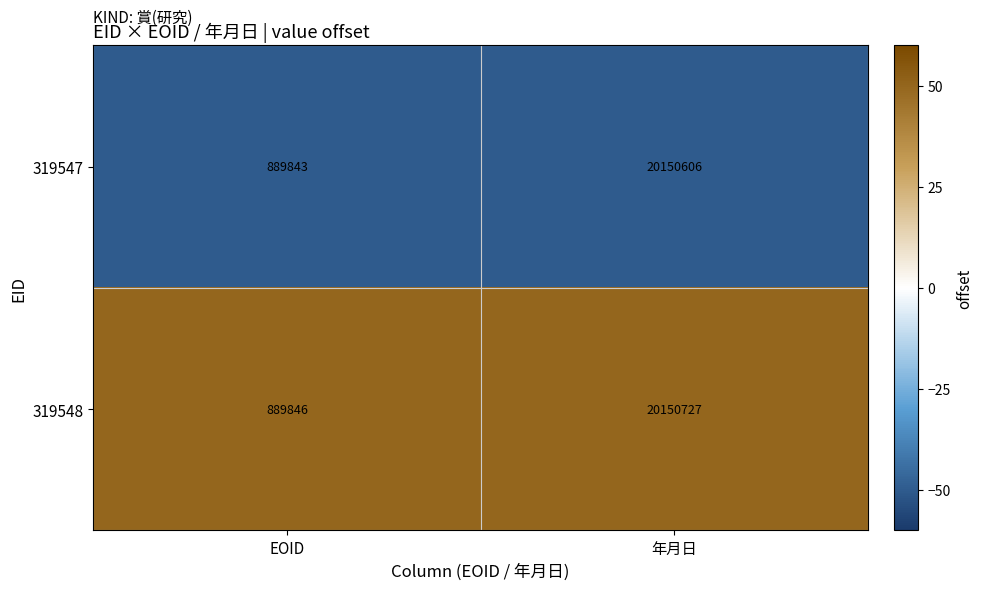

Reading left to right, transcribe all the data shown in this chart.

319547: 889843	20150606
319548: 889846	20150727